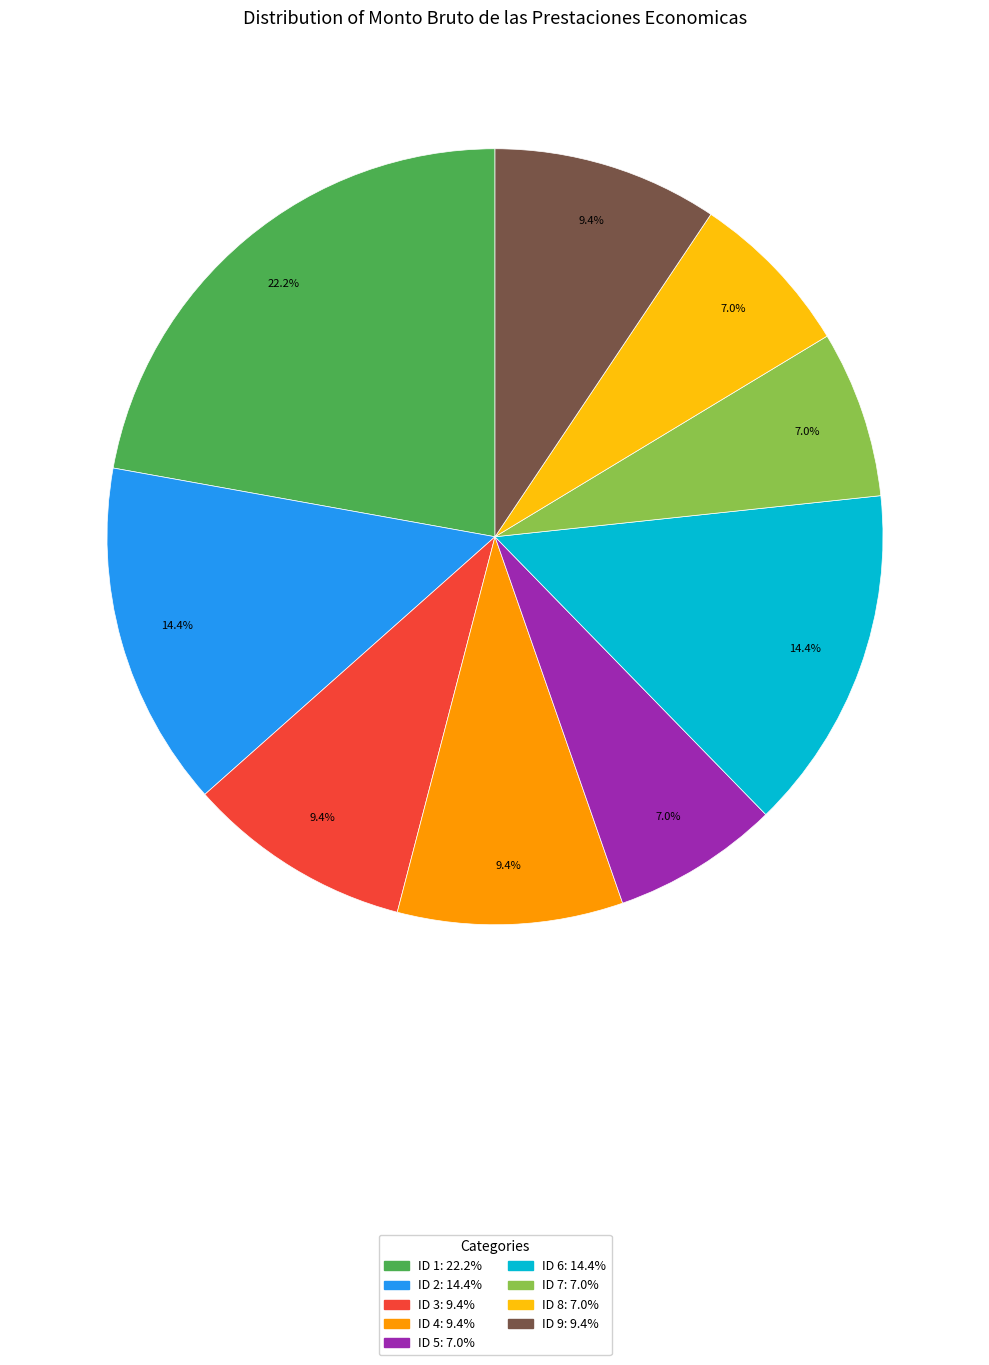

Is the sum of ID 9 and ID 2 greater than half?

No